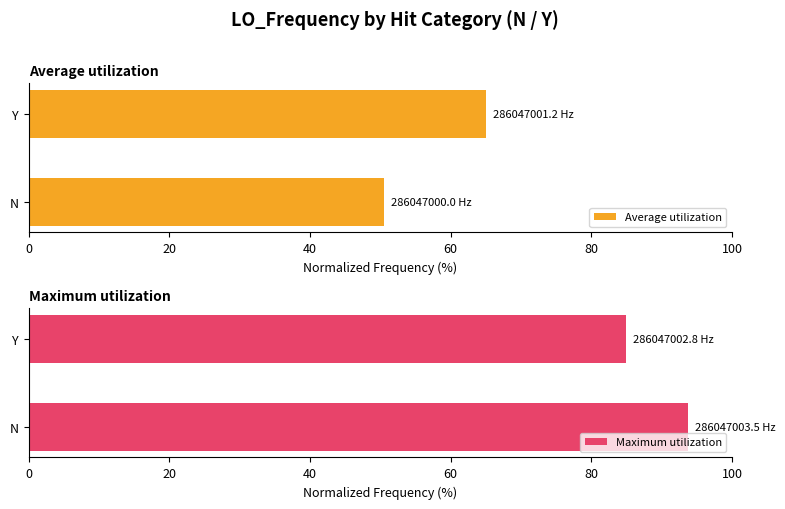

The value of Maximum utilization at N is 93.8. True or false?

True